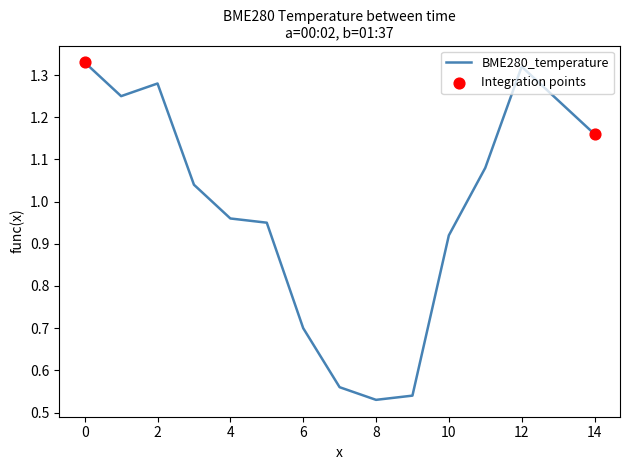

What is the difference between the maximum and minimum values?

0.8